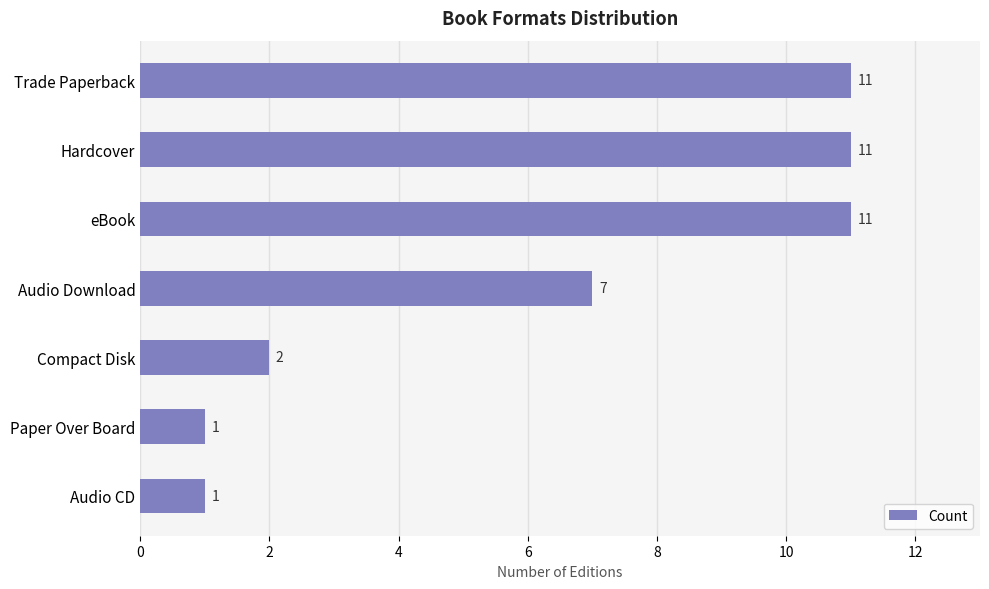

What is the label of the 4th bar from the bottom?

Audio Download